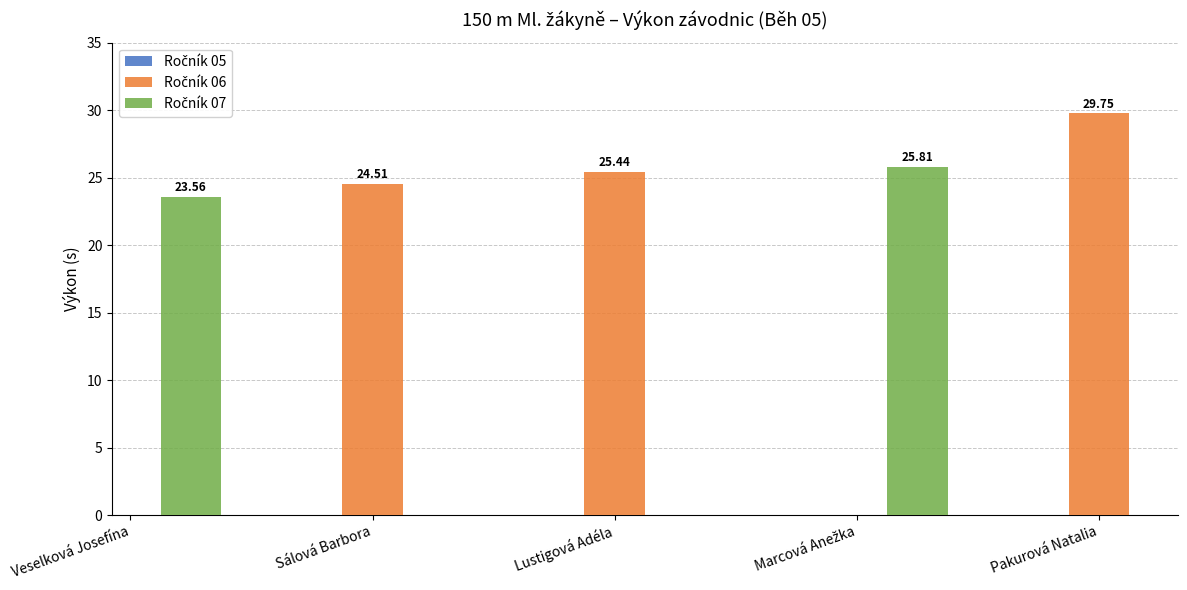

What are all the series names shown in the legend?

Ročník 05, Ročník 06, Ročník 07